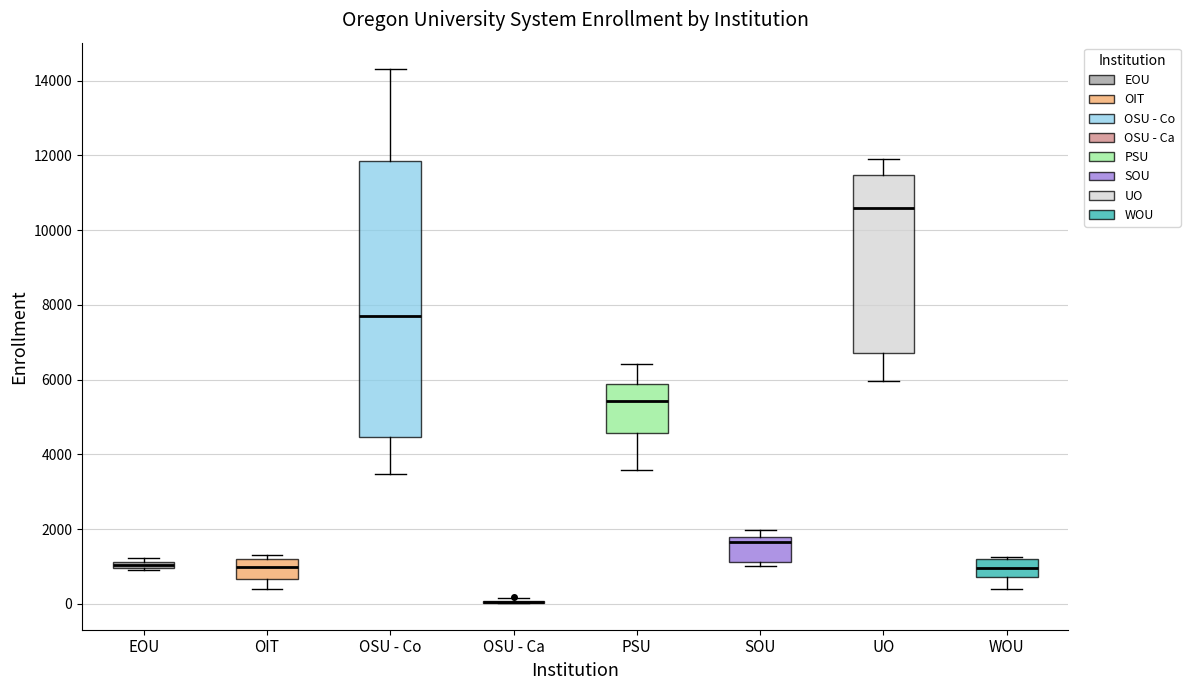

Which box is the tallest, from its lower edge to its upper edge?

OSU - Co